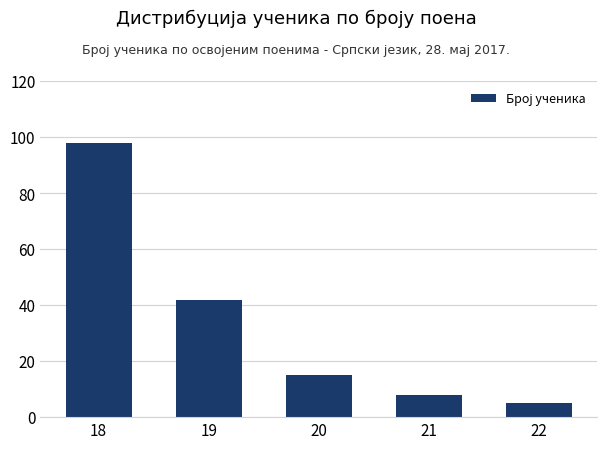

What value does the data have at 21, to the nearest 5?

10